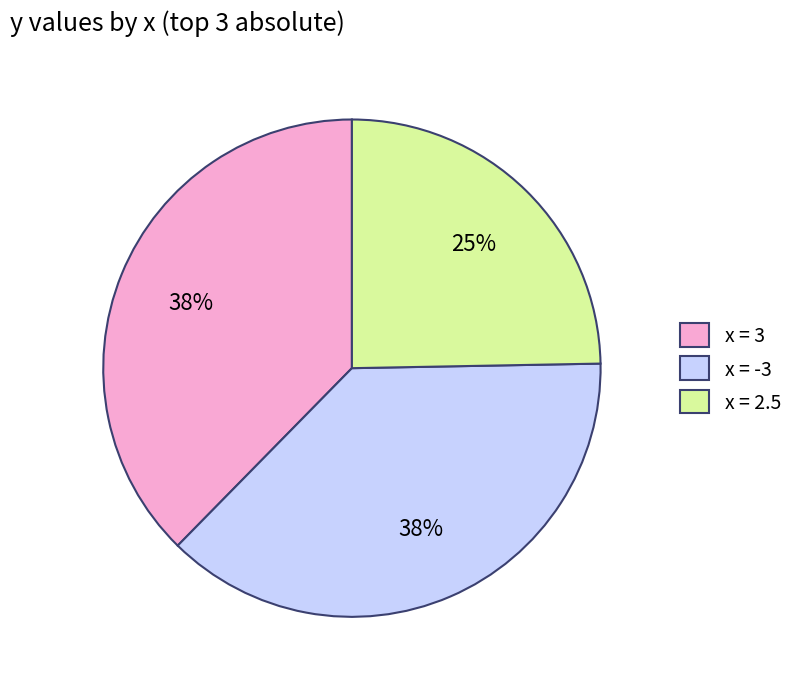

Combined, do x = -3 and x = 2.5 account for over 50%?

Yes